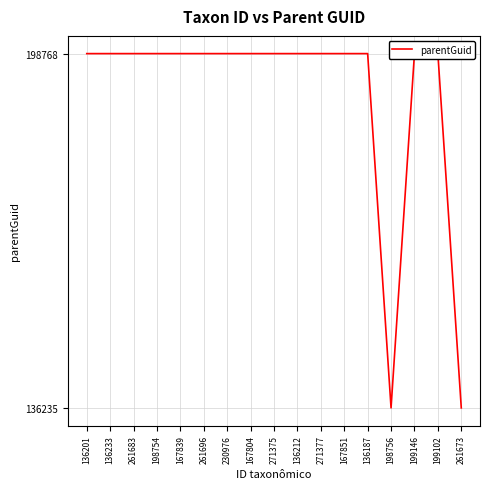

Which has a higher value, 167839 or 167851?

167839